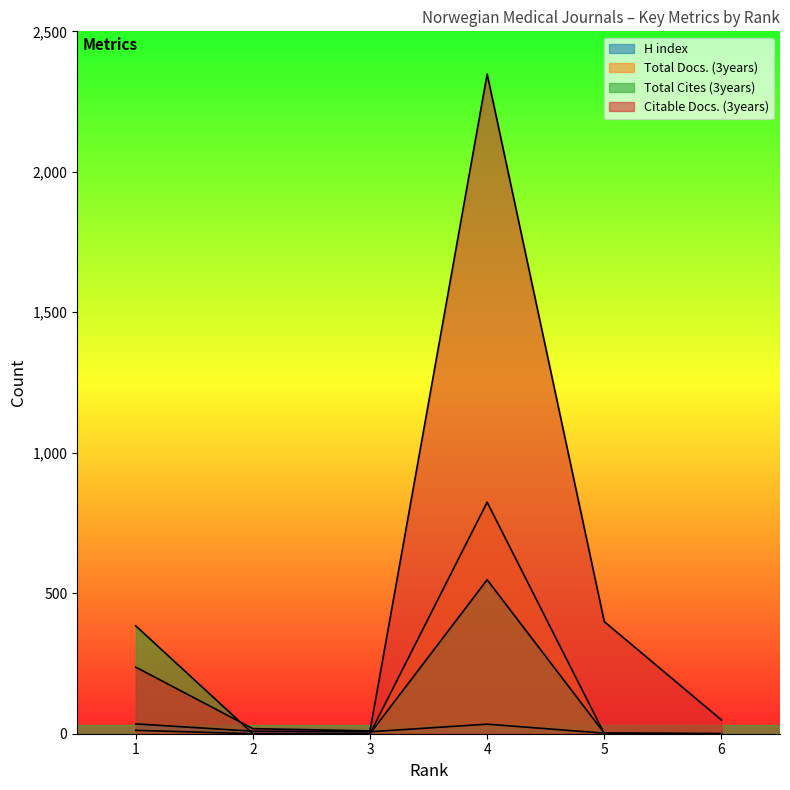

What is the value of the Citable Docs. (3years) point at the 3rd from the left?

10